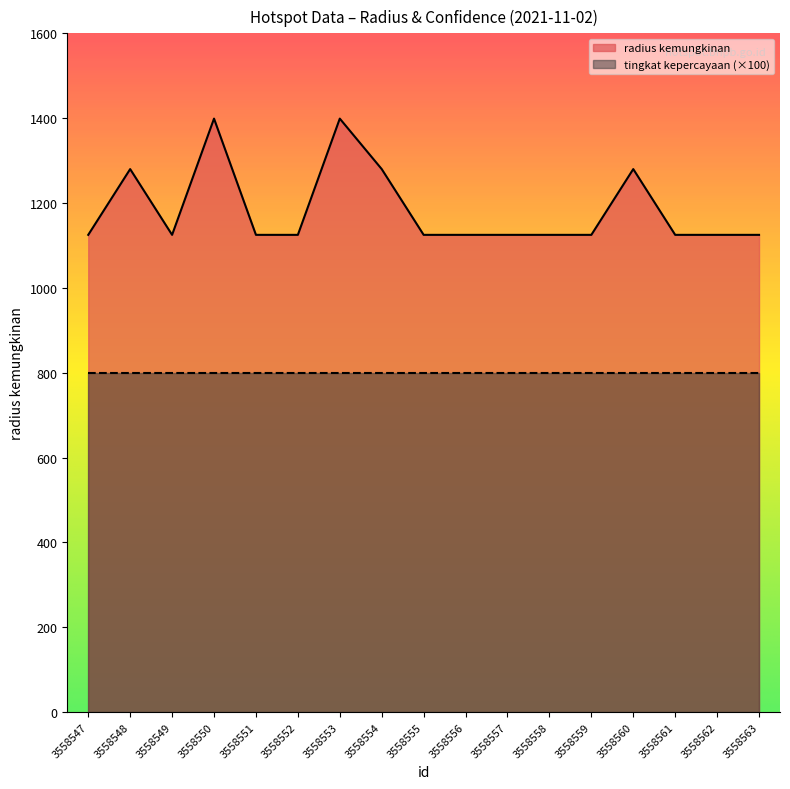

The value at 3558553 is 1399. True or false?

True